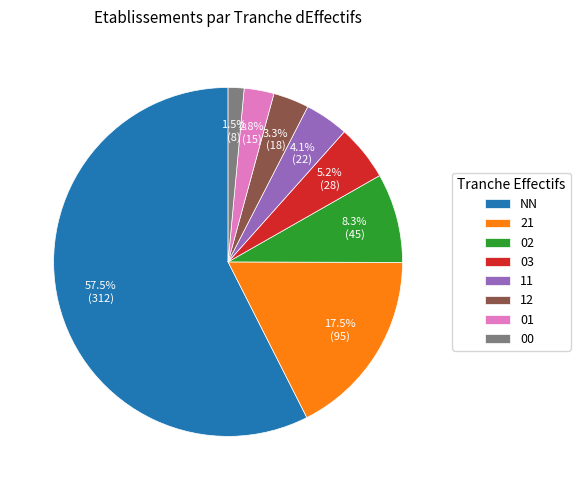

Which has a higher value, NN or 21?

NN